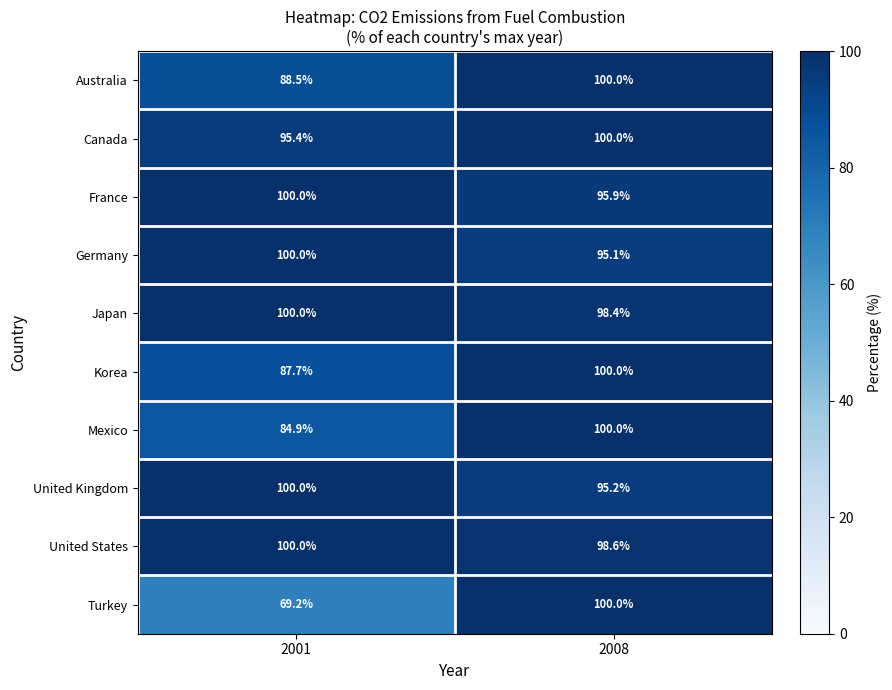

What is the total value across all series at 2001?

925.7